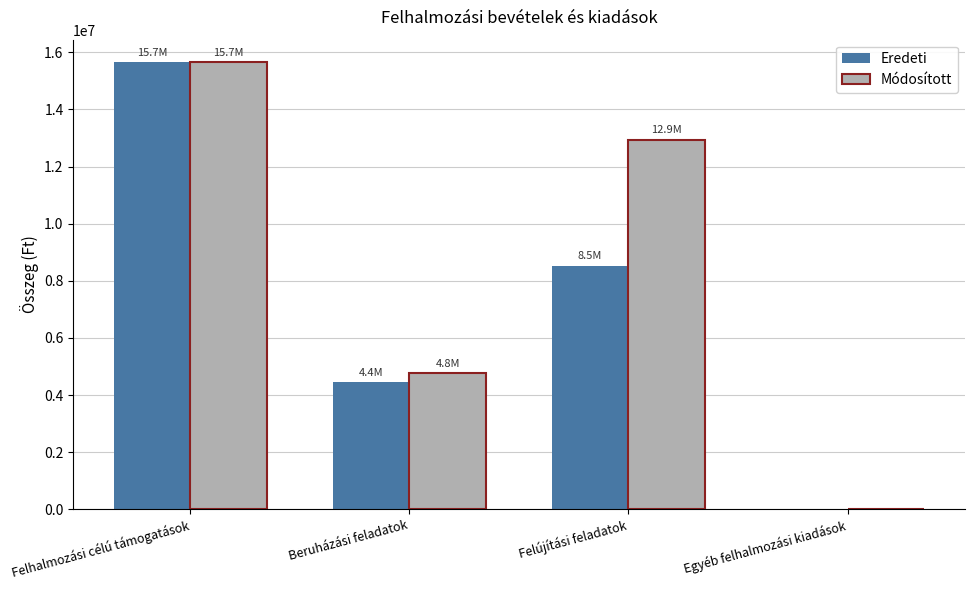

What is the sum of all Eredeti values?

28640983